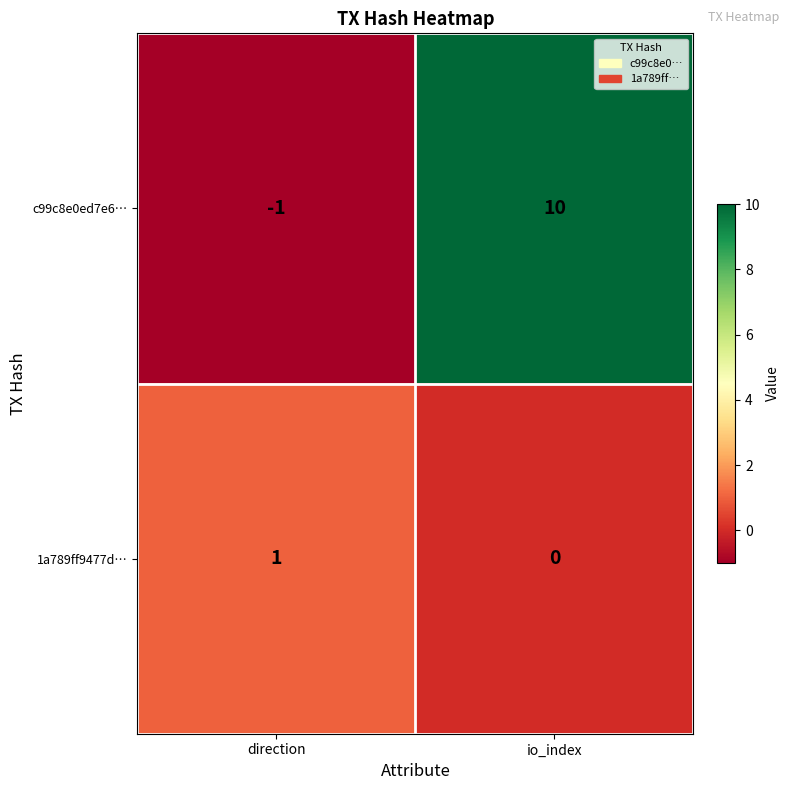

Rank the series at direction from lowest to highest value.

c99c8e0ed7e6…, 1a789ff9477d…